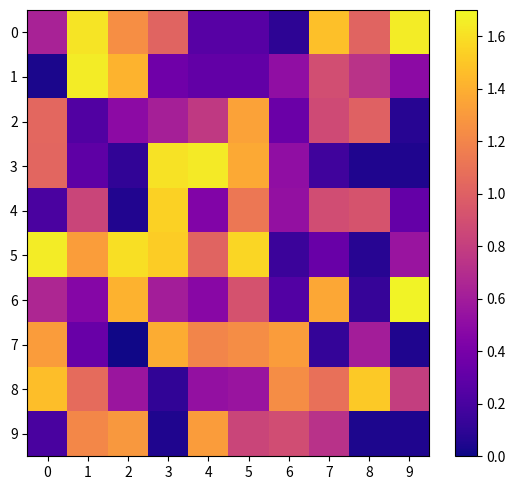

What is the greatest value displayed?

1.7